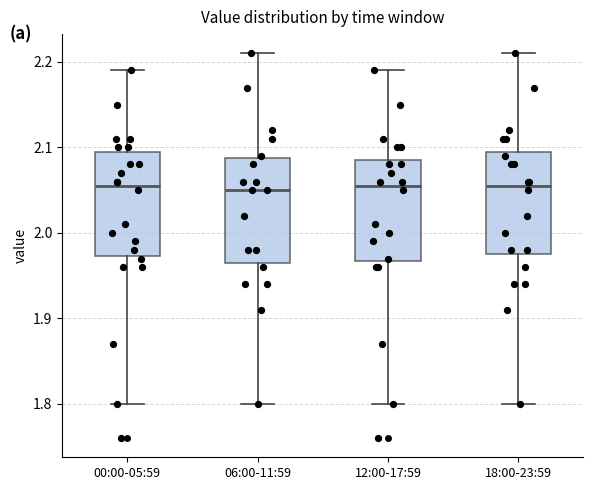

Reading left to right, read every box against the y-axis: the position of its median line, the range the box covers, and the ends of its whiskers. The values are not printed on the chart, so give them approximately, as read against the axis.

00:00-05:59: median 2.06, box 1.97 to 2.10, whiskers 1.80 to 2.19
06:00-11:59: median 2.05, box 1.97 to 2.09, whiskers 1.80 to 2.21
12:00-17:59: median 2.06, box 1.97 to 2.09, whiskers 1.80 to 2.19
18:00-23:59: median 2.06, box 1.98 to 2.10, whiskers 1.80 to 2.21